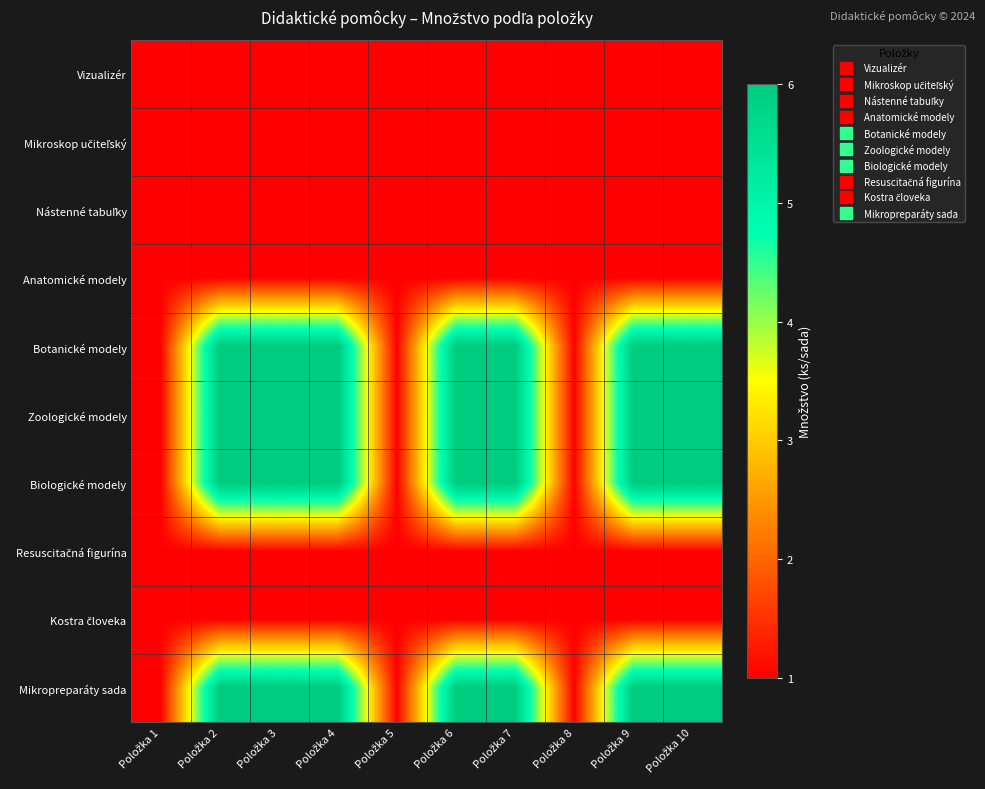

What is the minimum value shown in the chart?

1